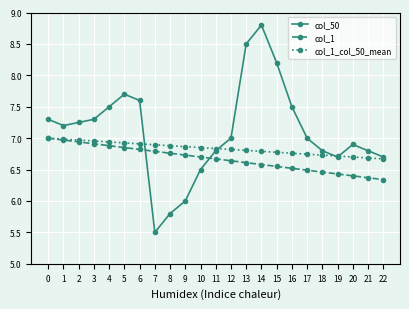

At 13, list the series in order from smallest to largest.

col_1, col_1_col_50_mean, col_50